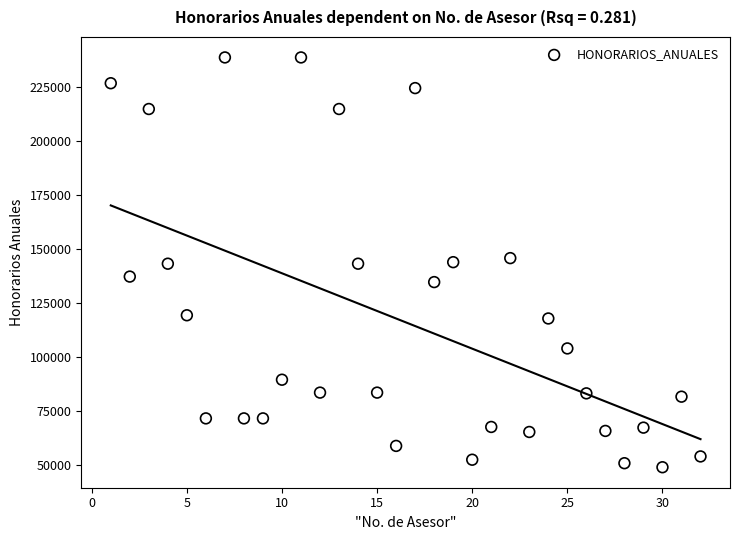

What is the range of Y values (max minus min)?

189709.7